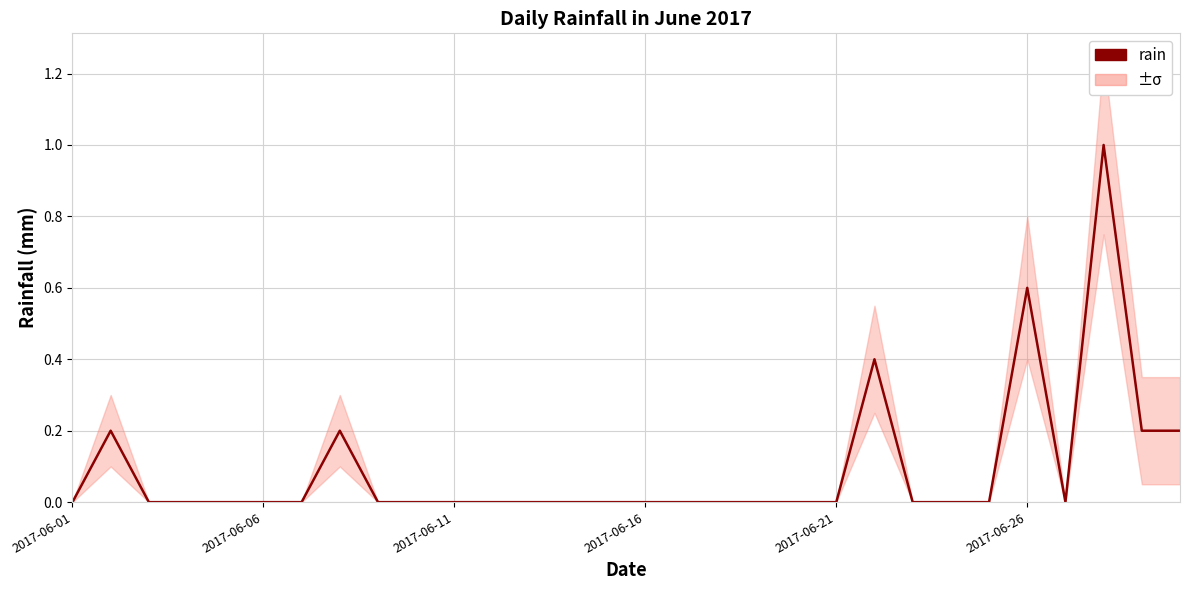

Reading left to right, list all the values displayed in this chart.

0.0	0.2	0.0	0.0	0.0	0.0	0.0	0.2	0.0	0.0	0.0	0.0	0.0	0.0	0.0	0.0	0.0	0.0	0.0	0.0	0.0	0.4	0.0	0.0	0.0	0.6	0.0	1.0	0.2	0.2